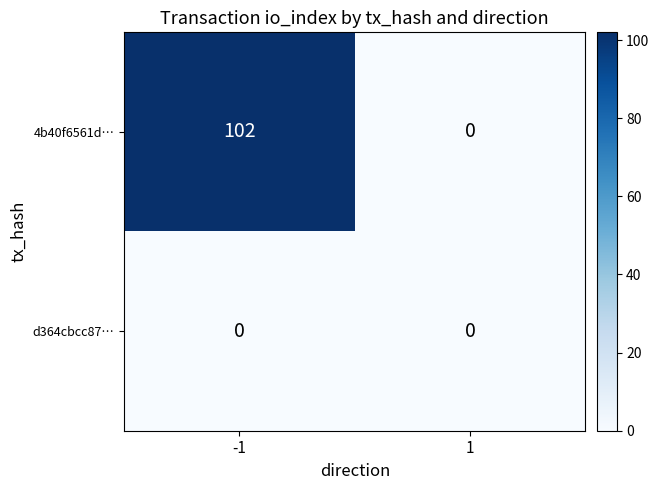

At how many categories does at least one series exceed 50?

1